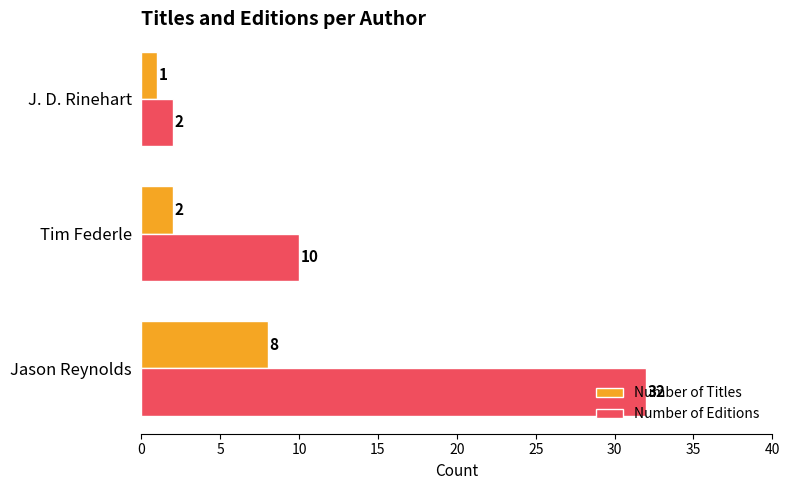

At which label does Number of Editions reach its minimum?

J. D. Rinehart